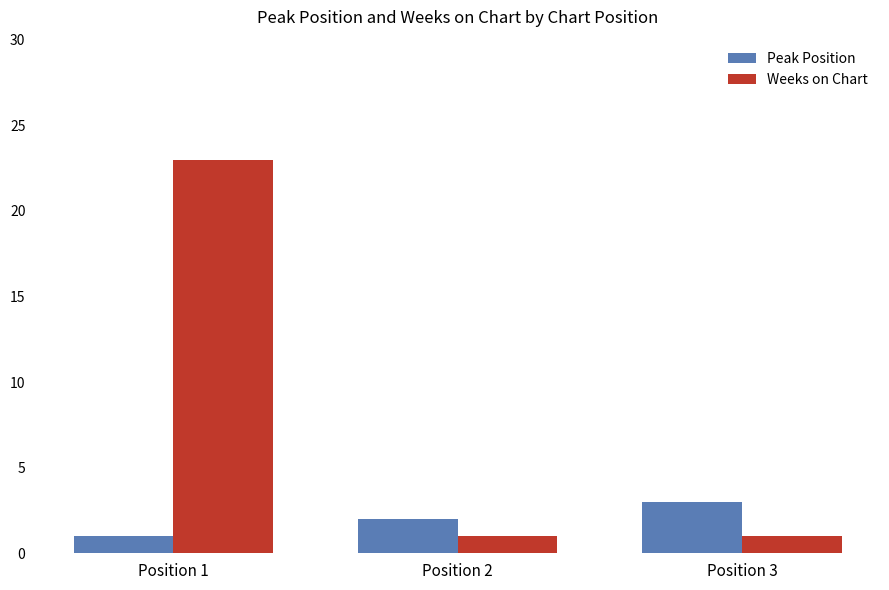

Is it true that Weeks on Chart equals 1 at Position 3?

True